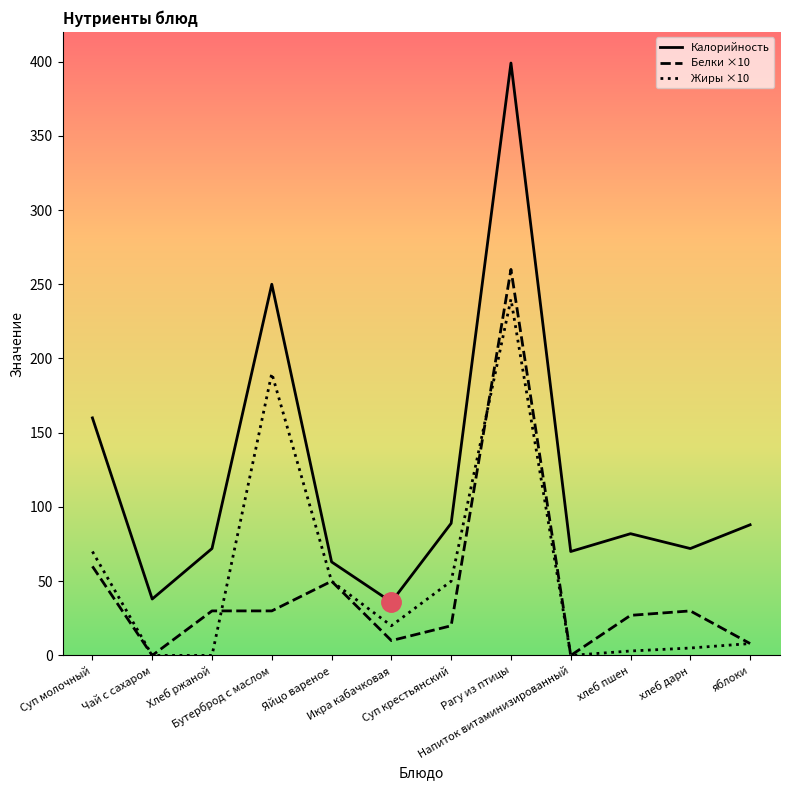

What position from the left is хлеб пшен?

10